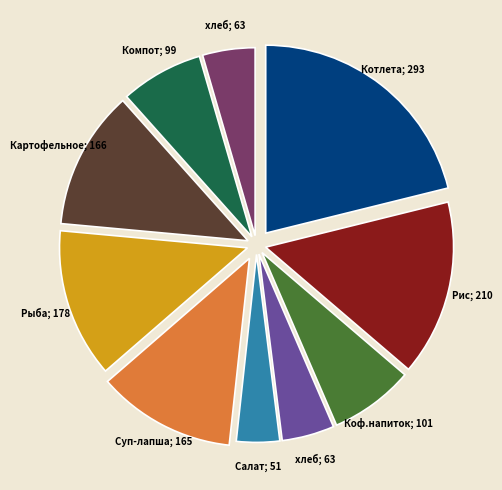

Is there any slice that represents more than half of the pie?

No